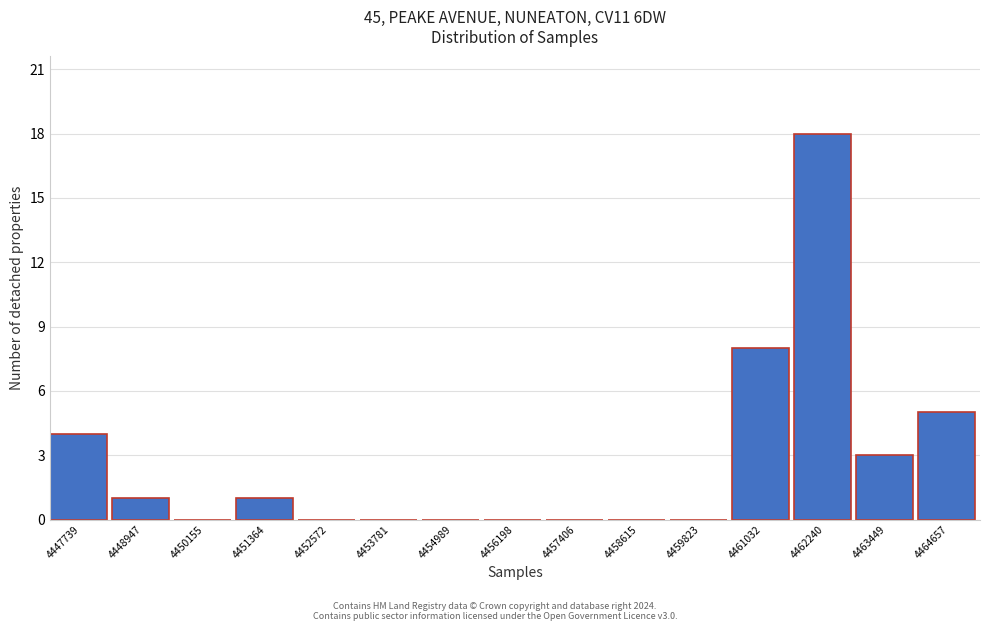

Reading left to right, extract all data points from this chart.

4447739=4	4448947=1	4450155=0	4451364=1	4452572=0	4453781=0	4454989=0	4456198=0	4457406=0	4458615=0	4459823=0	4461032=8	4462240=18	4463449=3	4464657=5